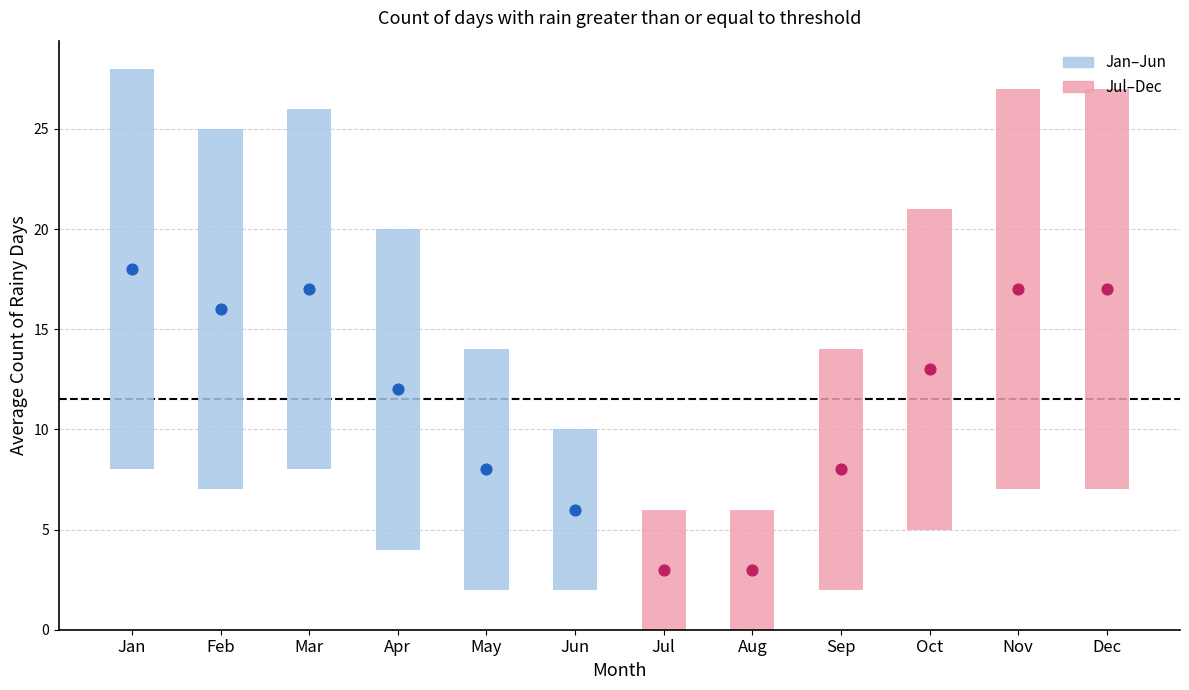

Is the value of Average at Jun greater than the value of Std Dev at Jul?

Yes